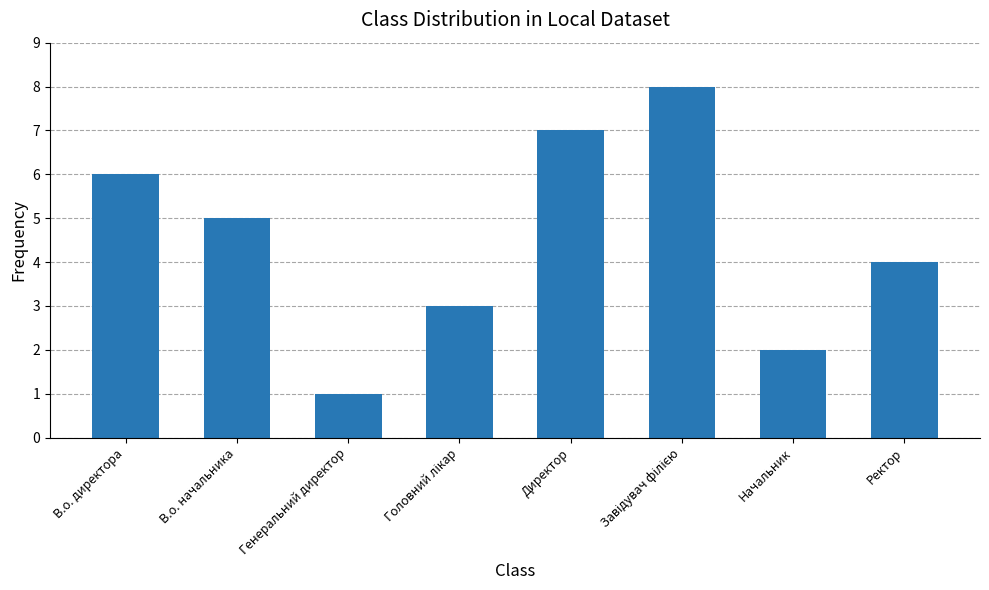

Reading right to left, list all the values displayed in this chart.

4	2	8	7	3	1	5	6